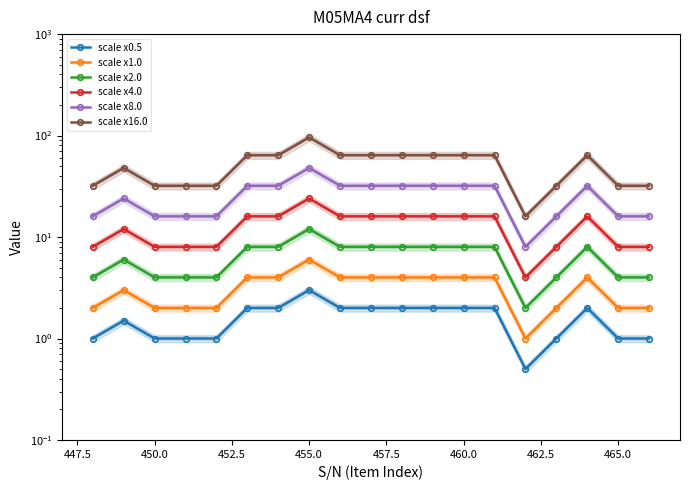

How many values in the scale x16.0 series are below 64?

9